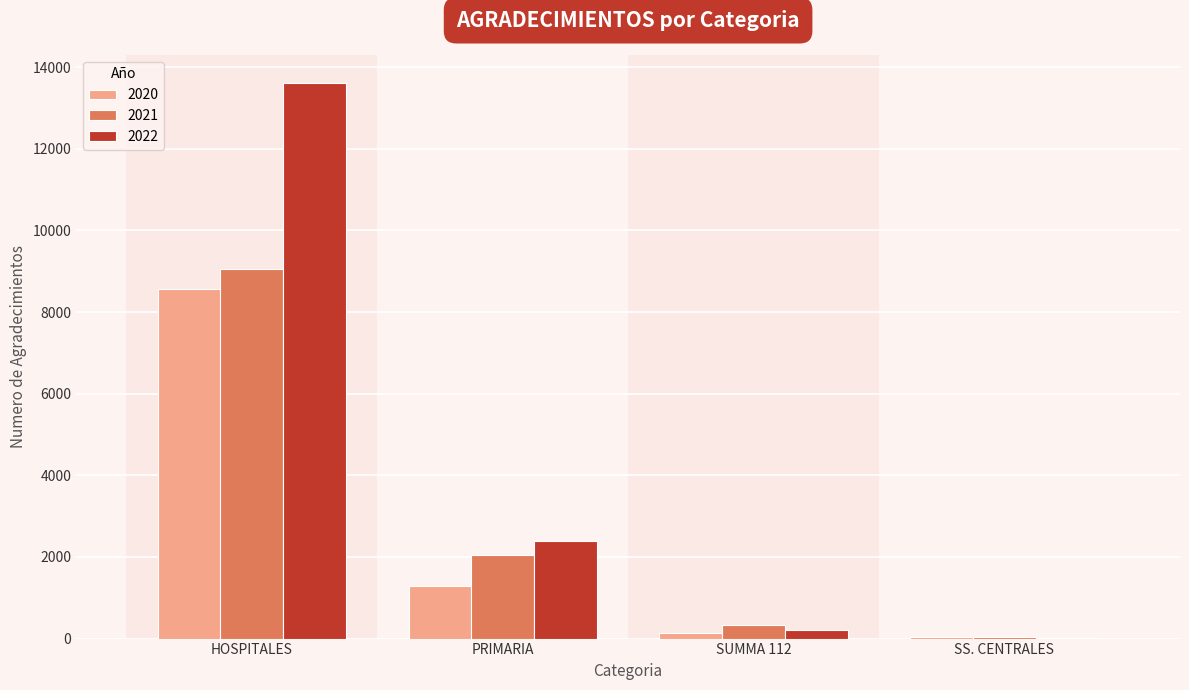

The 2020 series shows 1281 at PRIMARIA. True or false?

True